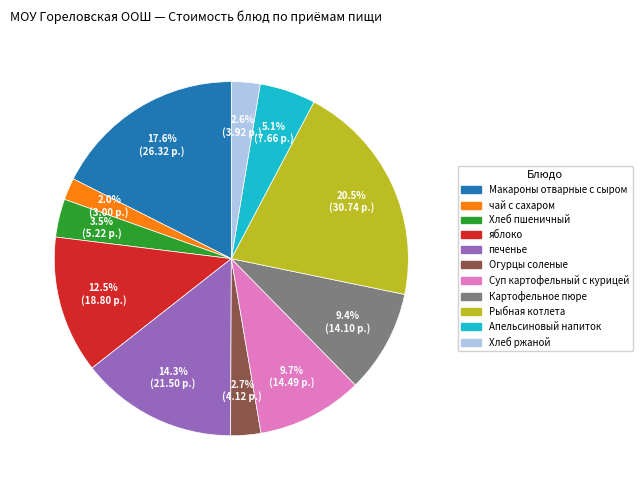

Is it true that Суп картофельный с курицей is 10% of the pie?

True